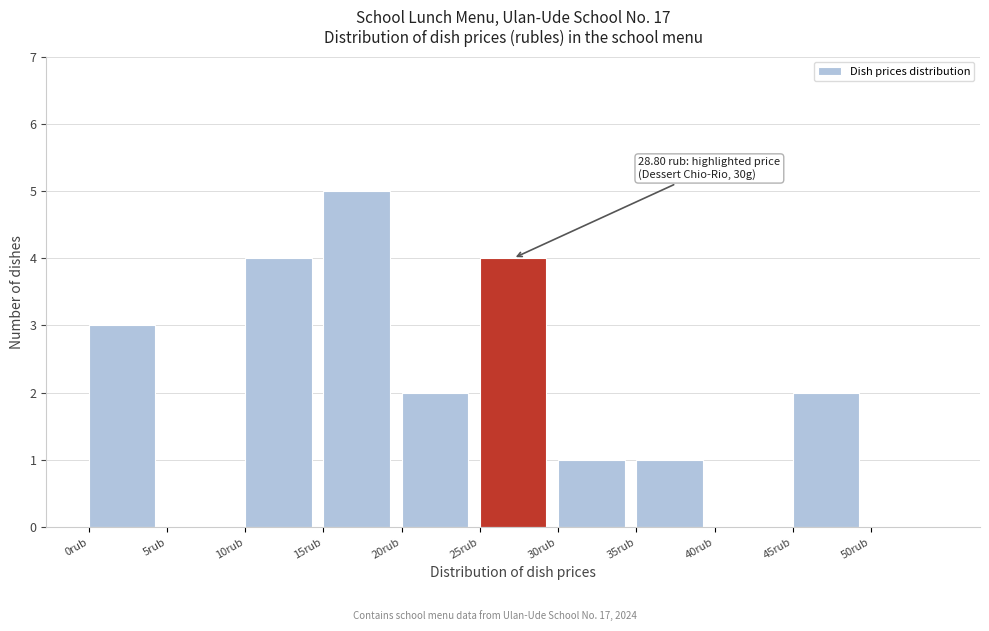

Which range on the x-axis has the tallest bar?

15 to 20